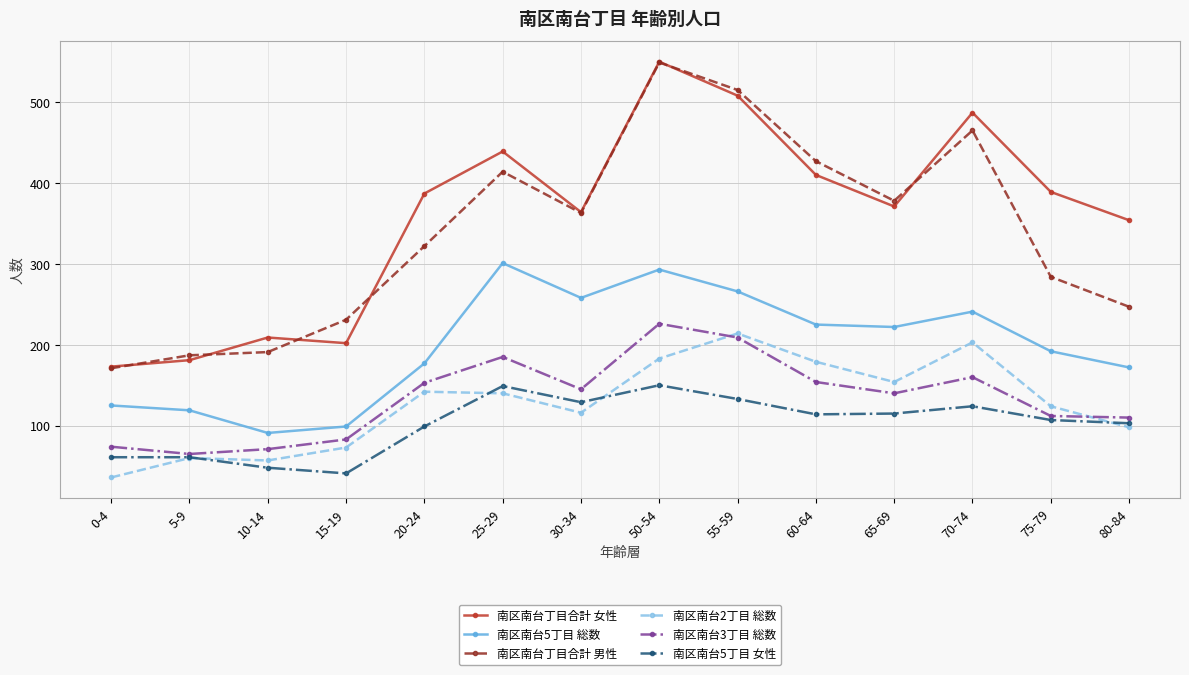

At which category is the sum across all series the highest?

50-54